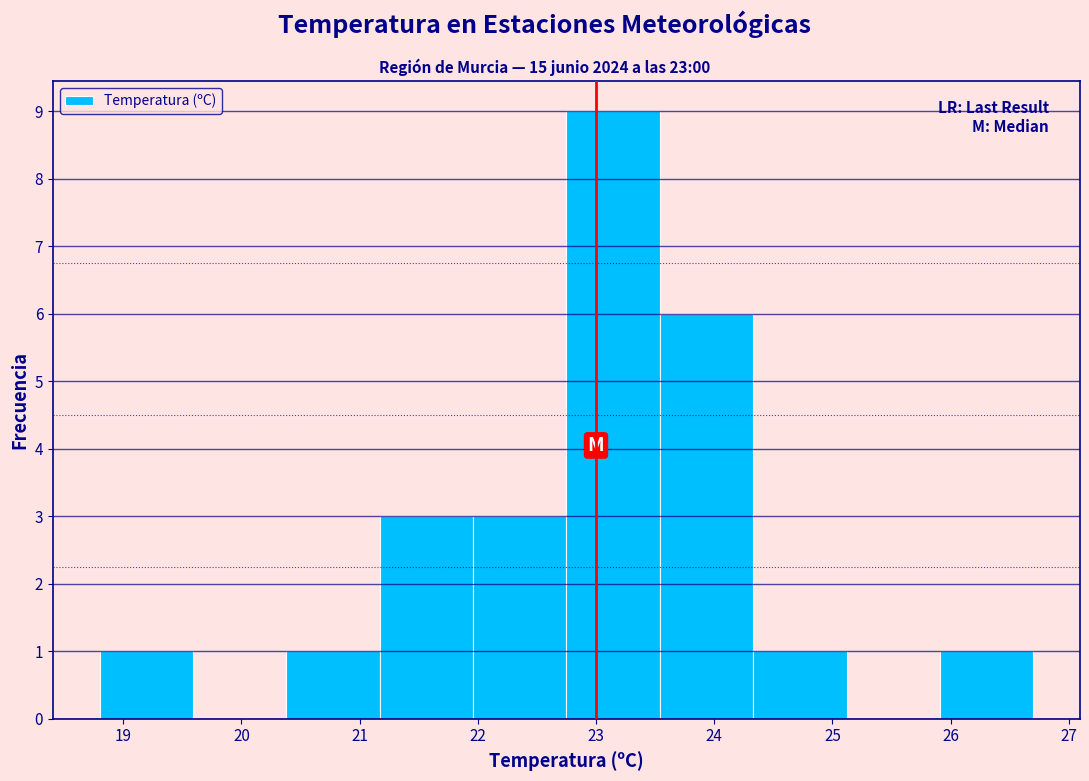

Reading left to right, list every bar in this chart as the range it spans on the x-axis followed by its height. Neither the bar edges nor the heights are printed on the chart, so give them approximately, as read against the axes.

18.80 to 19.59: 1
19.59 to 20.38: 0
20.38 to 21.17: 1
21.17 to 21.96: 3
21.96 to 22.75: 3
22.75 to 23.54: 9
23.54 to 24.33: 6
24.33 to 25.12: 1
25.12 to 25.91: 0
25.91 to 26.70: 1